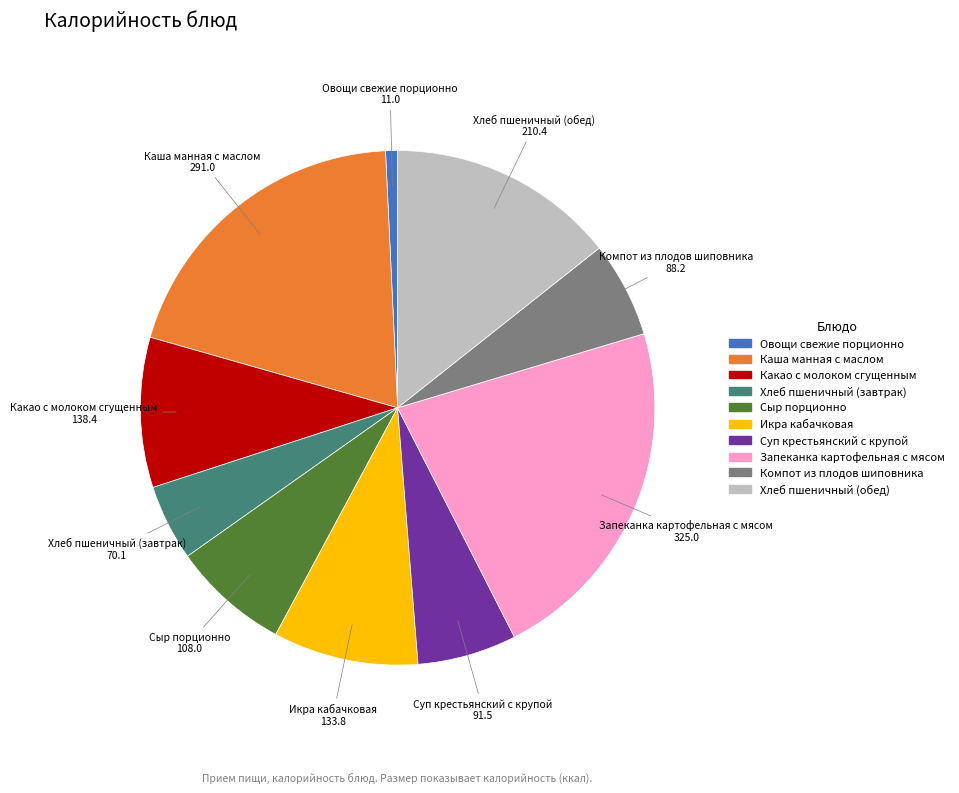

Is Каша манная с маслом the majority of the pie?

No